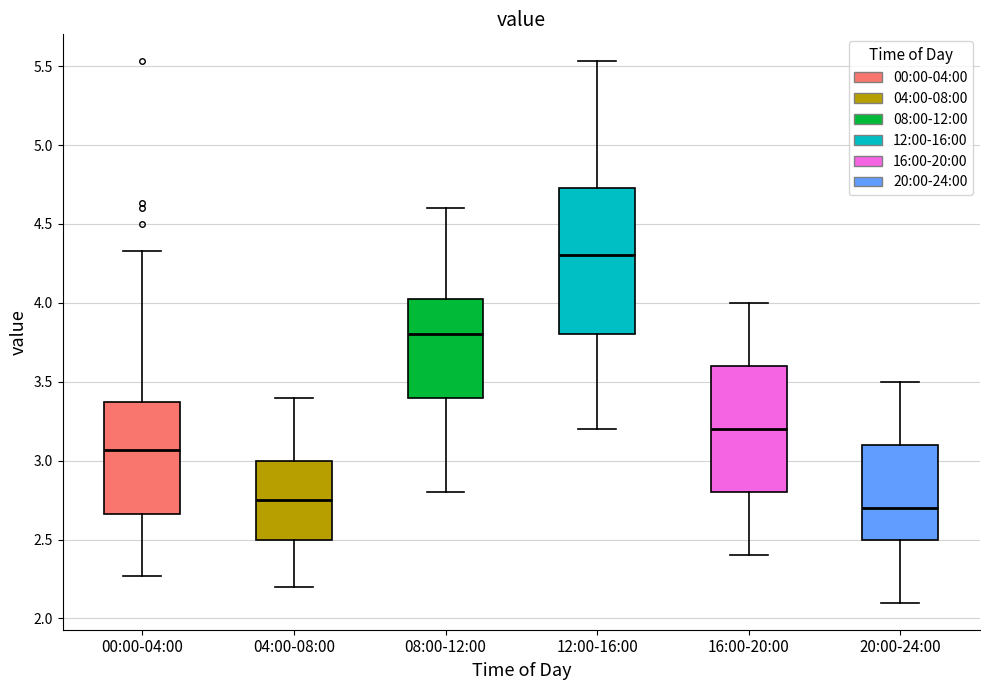

Reading left to right, transcribe this box plot: for each box, give where its median line is, the range the box spans, and where its two whiskers end, as read against the y-axis. The values are not printed on the chart, so give them approximately, as read against the axis.

00:00-04:00: median 3.05, box 2.65 to 3.35, whiskers 2.25 to 4.35
04:00-08:00: median 2.75, box 2.50 to 3.00, whiskers 2.20 to 3.40
08:00-12:00: median 3.80, box 3.40 to 4.05, whiskers 2.80 to 4.60
12:00-16:00: median 4.30, box 3.80 to 4.75, whiskers 3.20 to 5.55
16:00-20:00: median 3.20, box 2.80 to 3.60, whiskers 2.40 to 4.00
20:00-24:00: median 2.70, box 2.50 to 3.10, whiskers 2.10 to 3.50